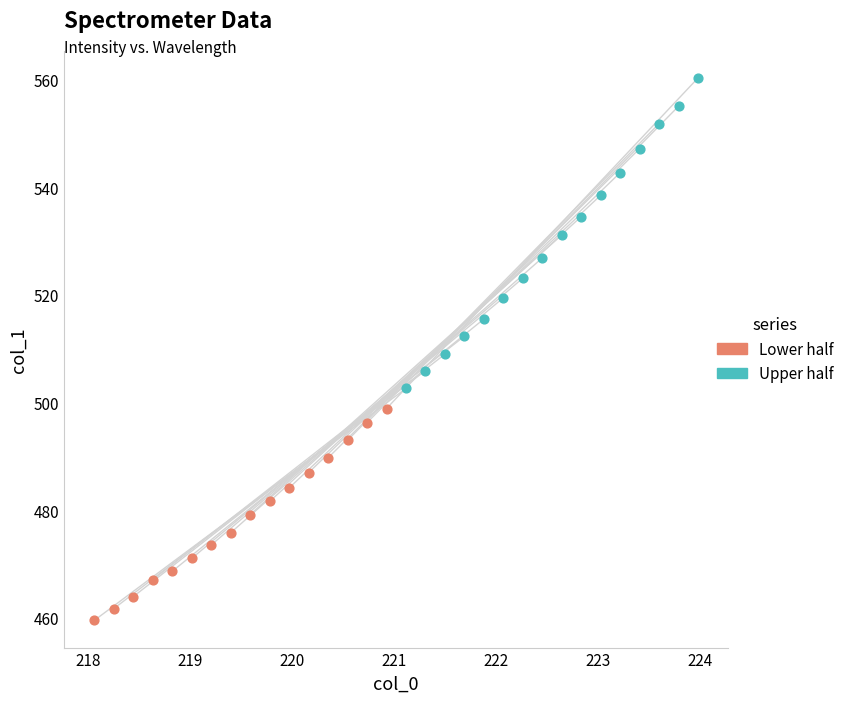

Which series reaches the maximum Y coordinate?

Upper half